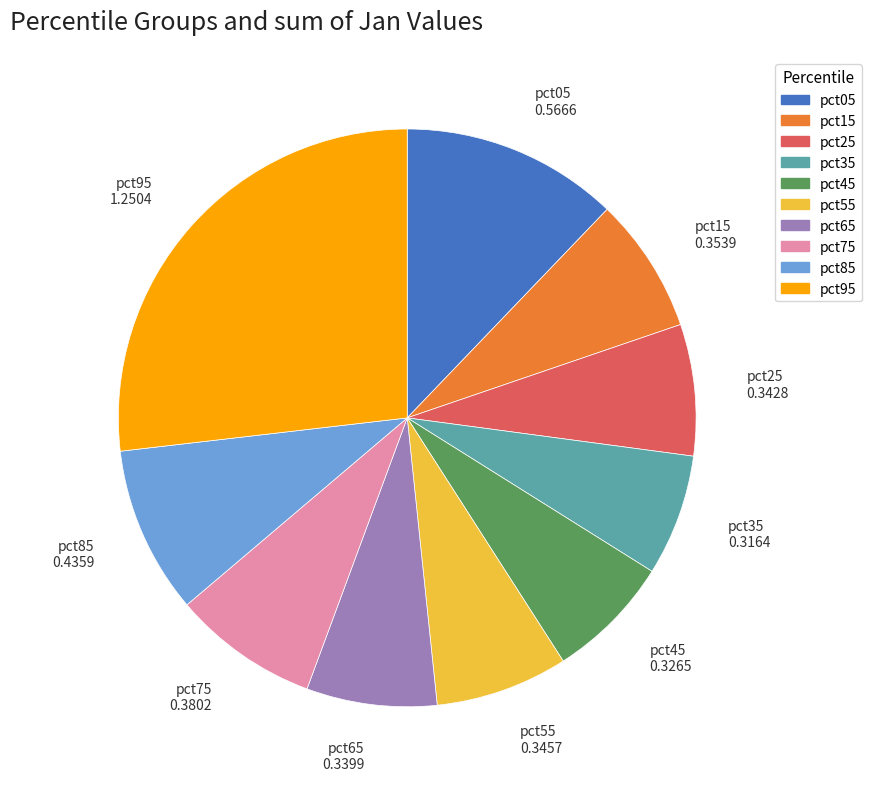

Count the number of slices in the pie.

10